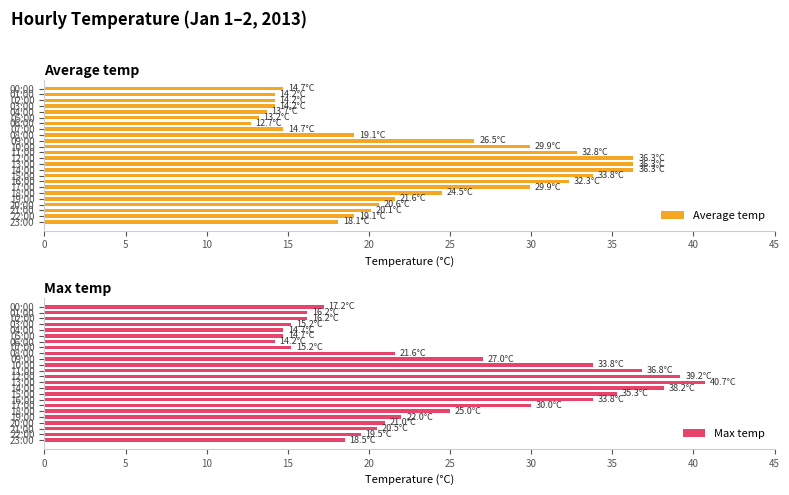

True or false: Max temp has a value of 15.2 at 03:00.

True